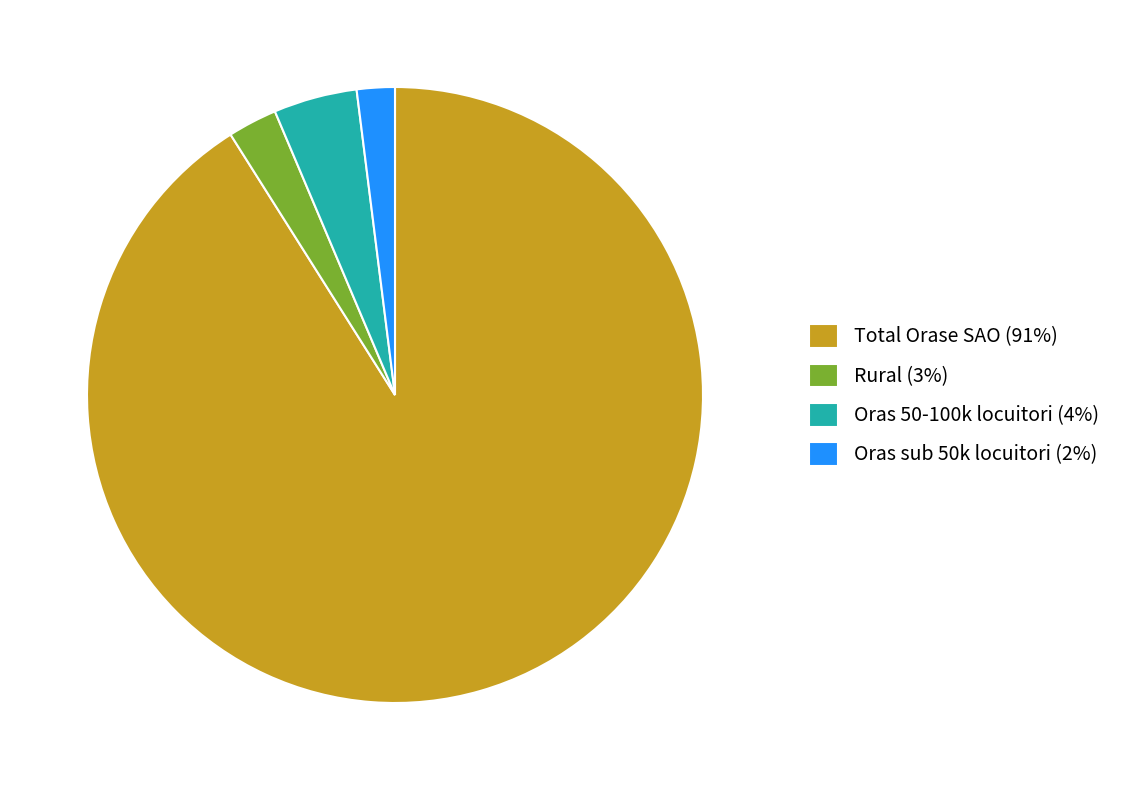

How many slices are in this pie chart?

4